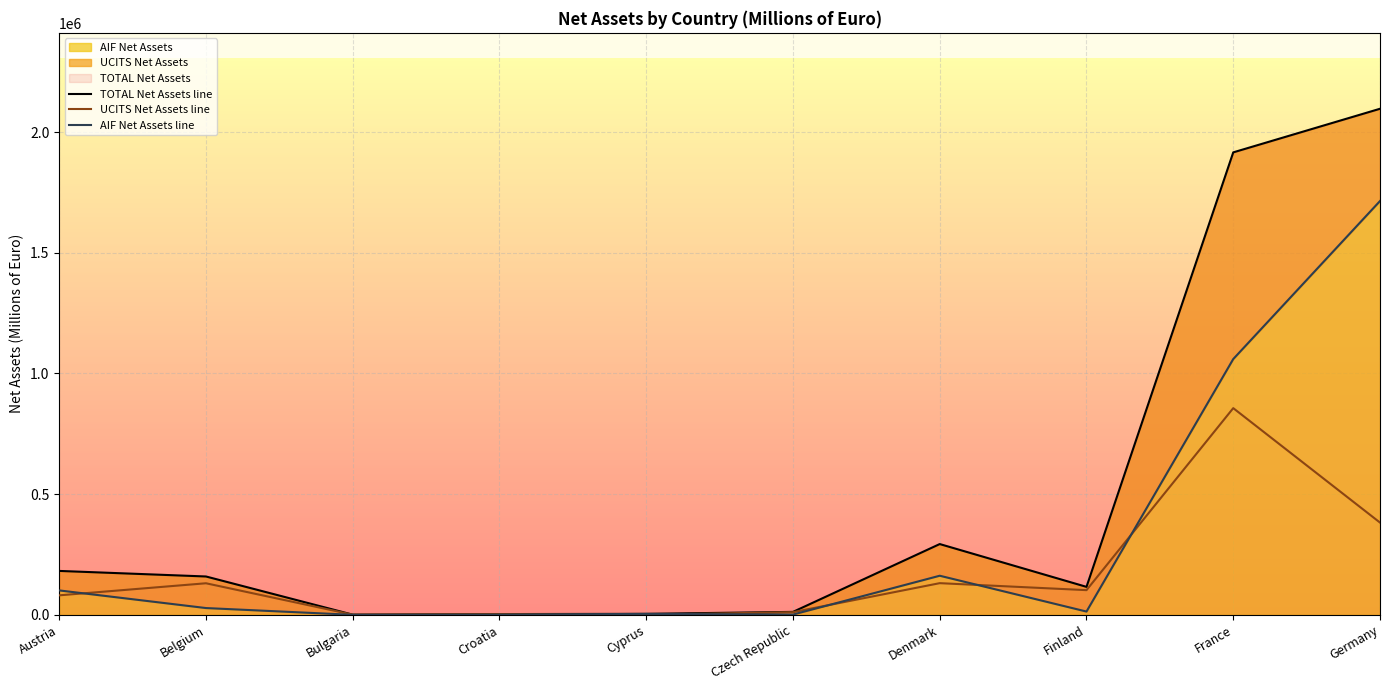

What position from the right is Germany?

1